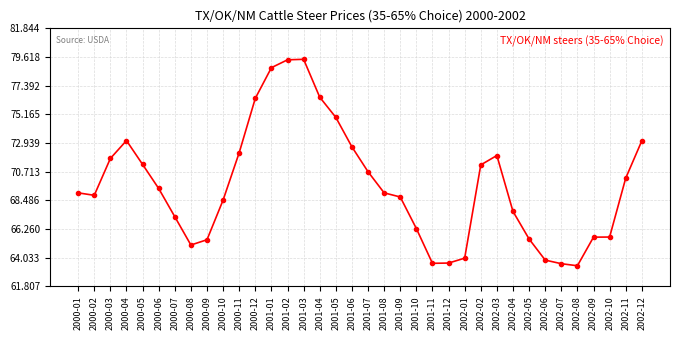

What is the change in value from 2001-04 to 2002-05?

-11.0